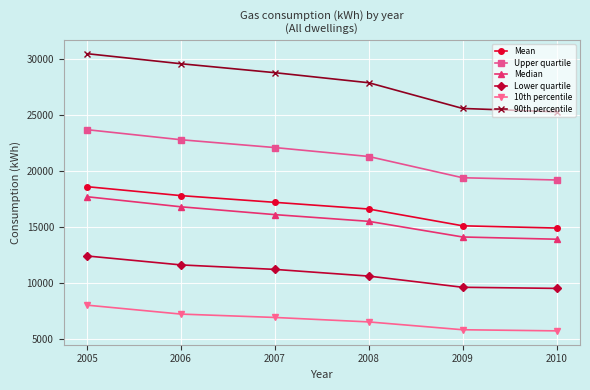

Which category has the highest value in the Median series?

2005